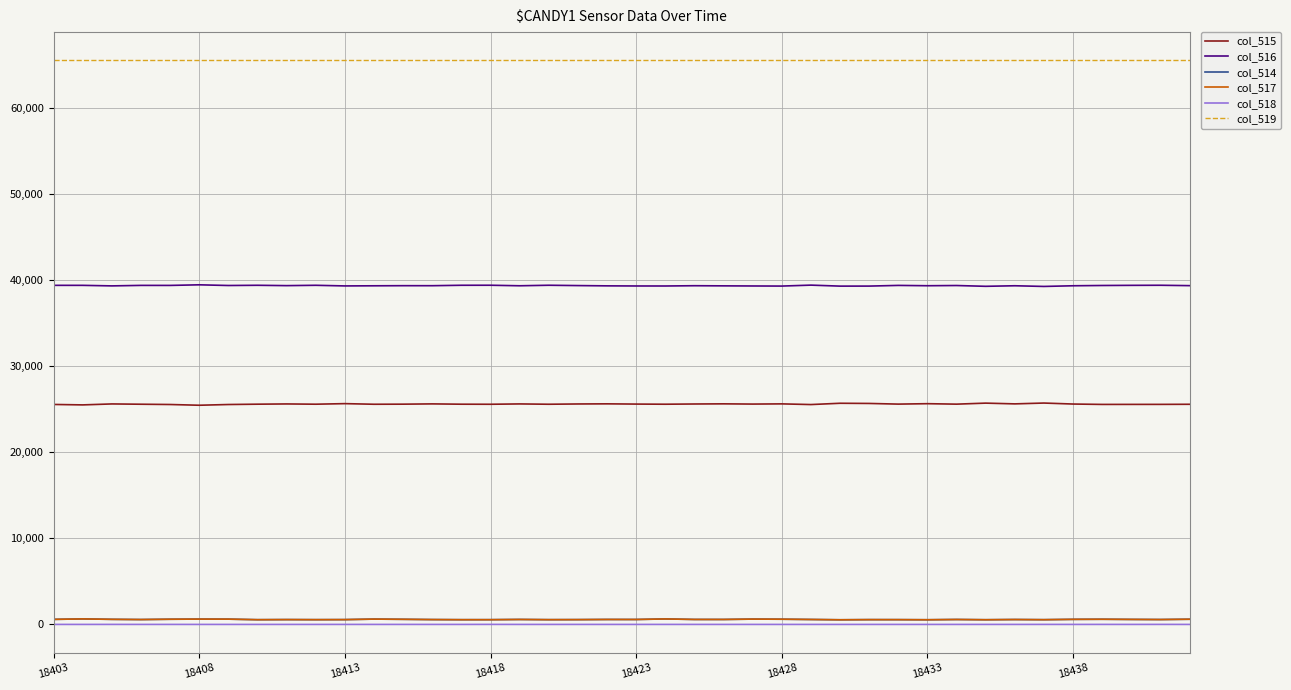

At how many categories does at least one series exceed 63748?

40